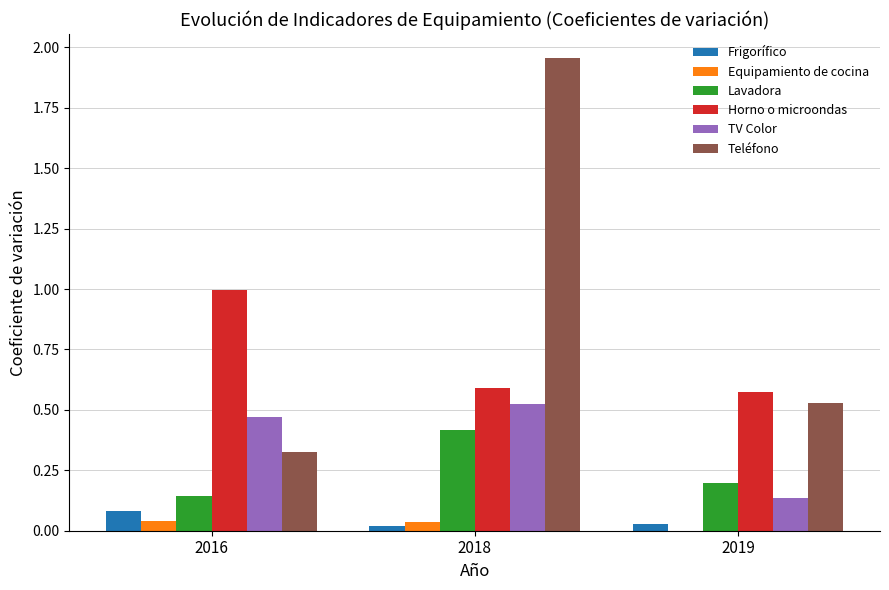

Where is Teléfono nearest to the value 1?

2019